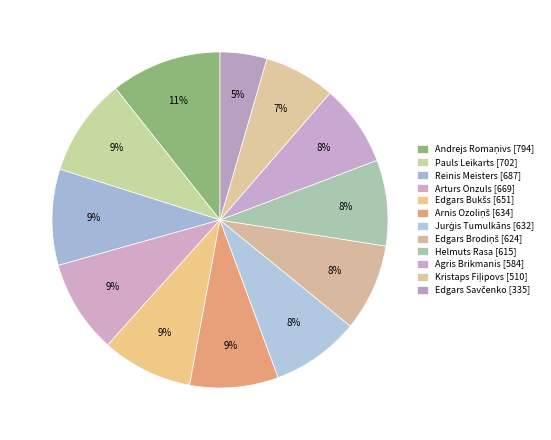

To the nearest percent, what is the difference between the largest and smallest slice percentages?

6%